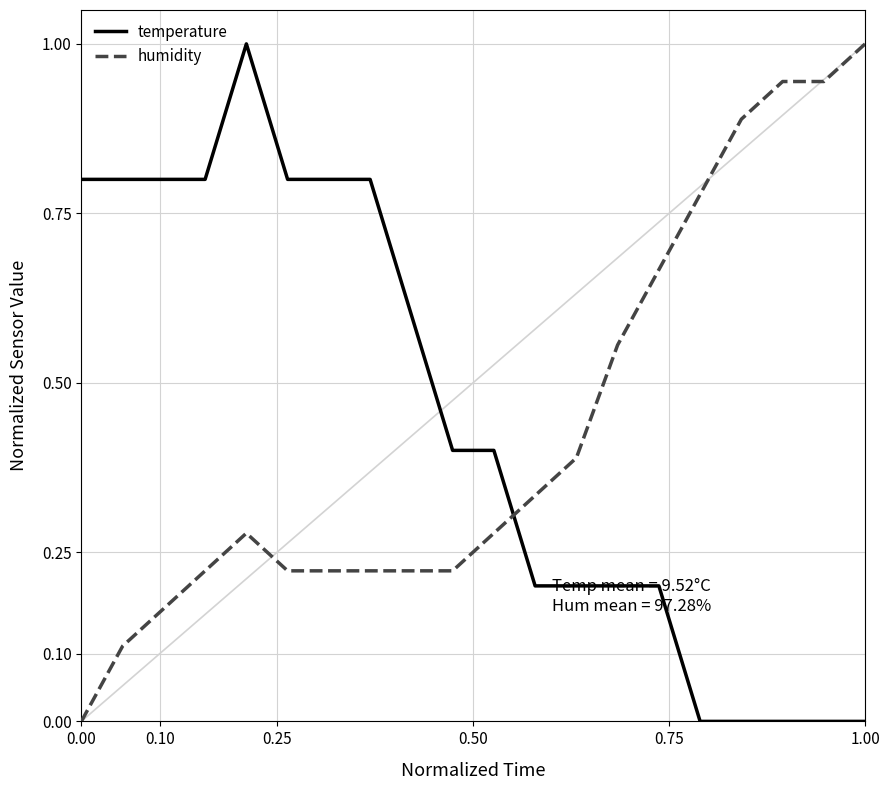

What is the maximum value shown in the chart?

1.0